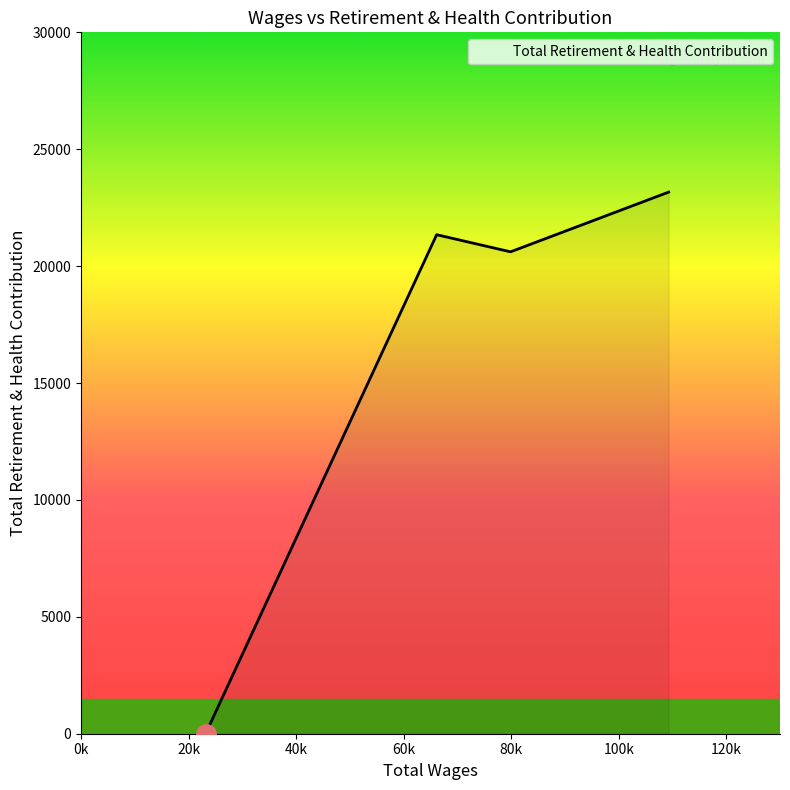

How many interior local valleys (lower than both neighbors) does the data have?

1